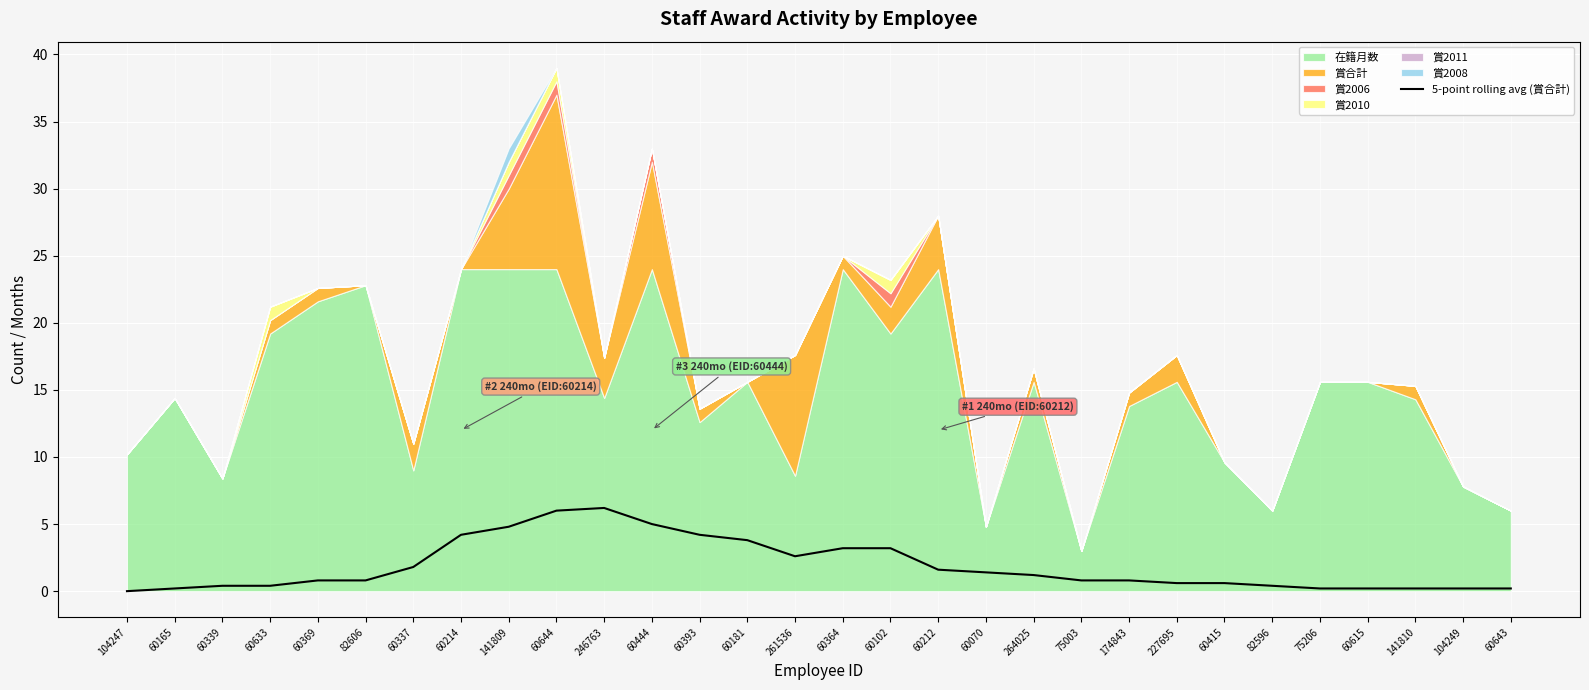

The 5-point rolling avg (賞合計) series shows 4.8 at 141809. True or false?

True